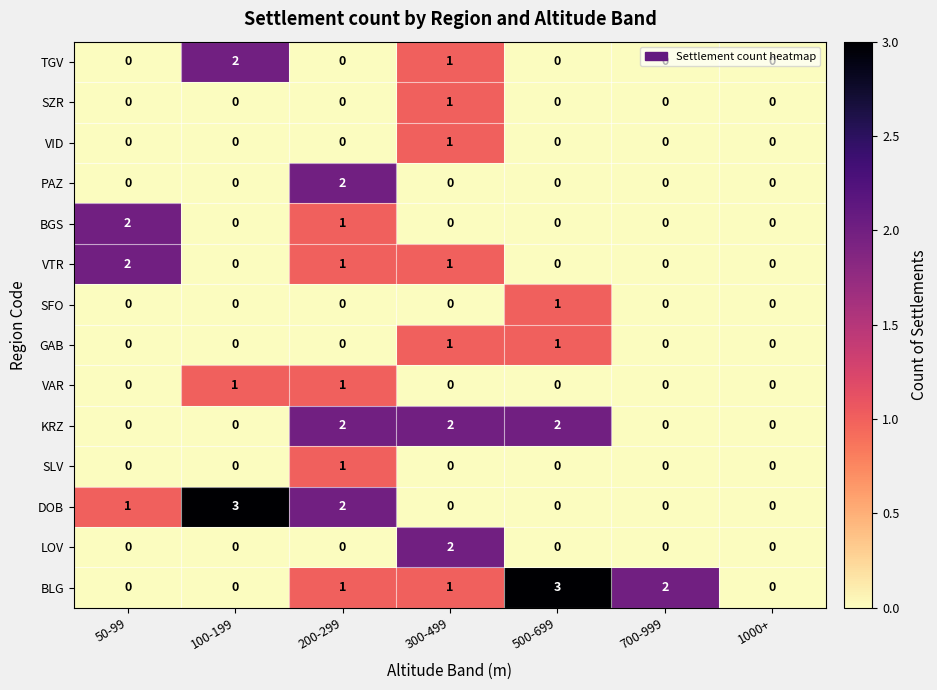

The PAZ series shows 0 at 500-699. True or false?

True